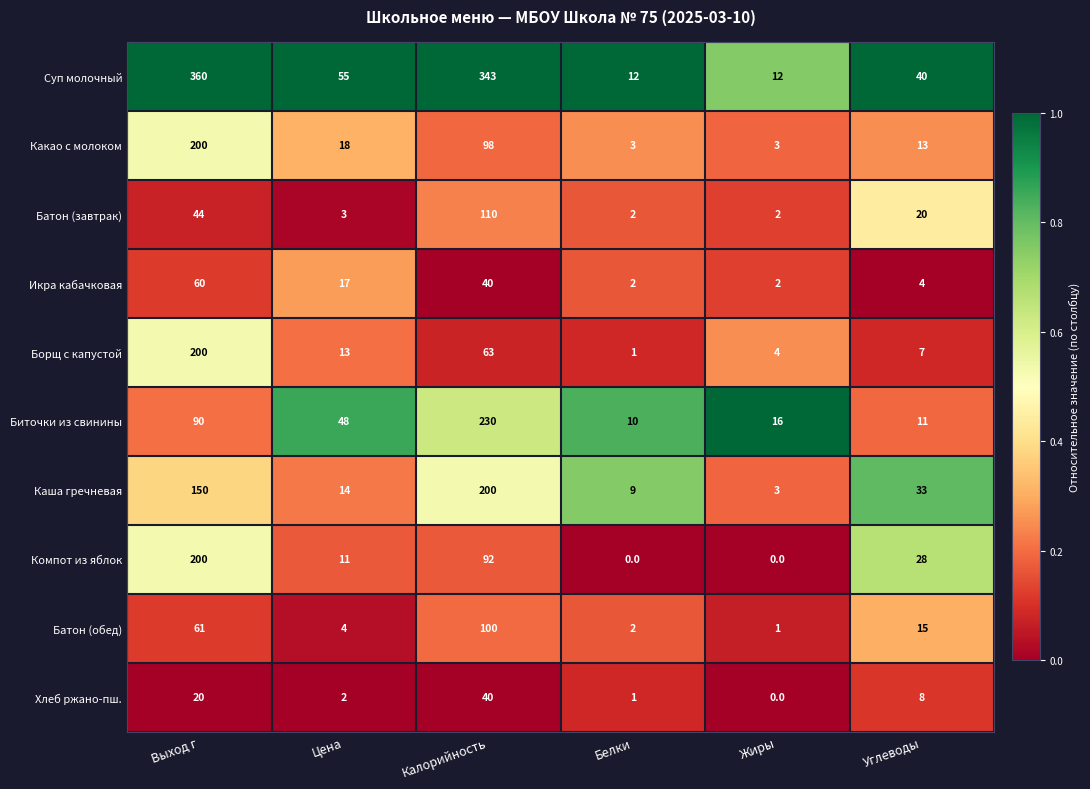

What is the maximum value shown in the chart?

360